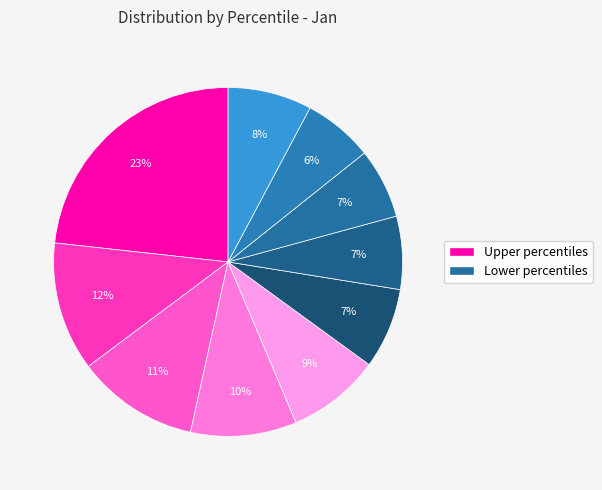

Is there any slice that represents more than half of the pie?

No